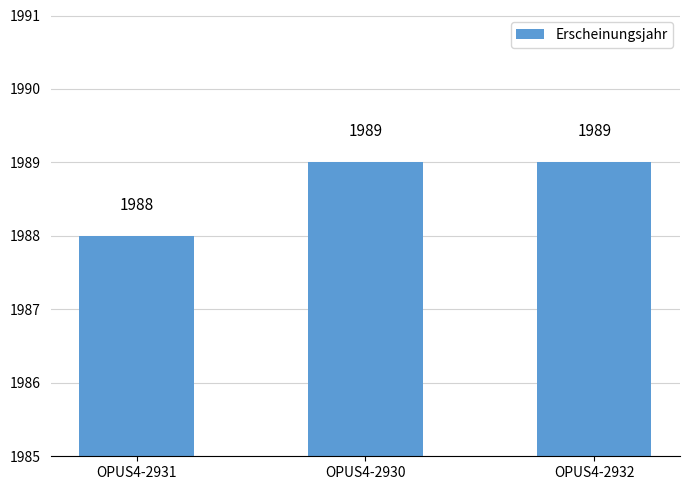

What is the difference between the maximum and minimum values?

1